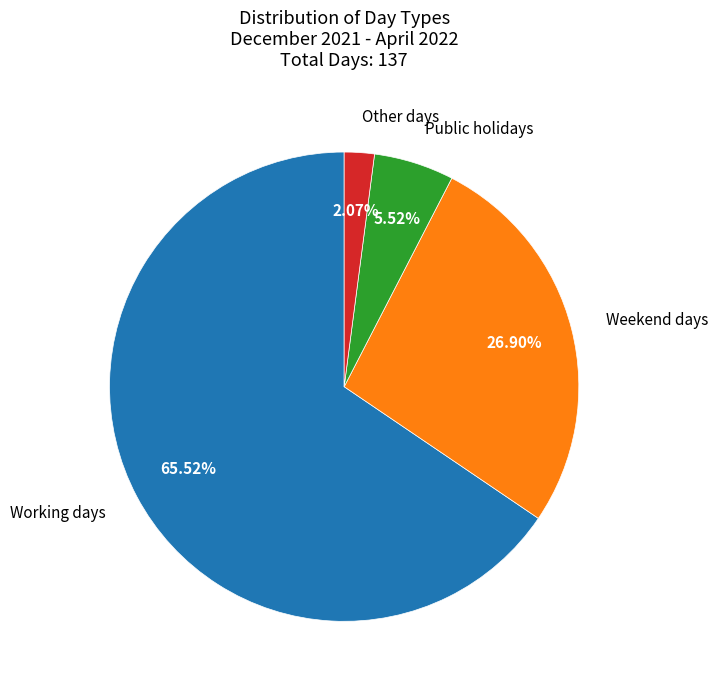

Is there a majority slice in this chart?

Yes